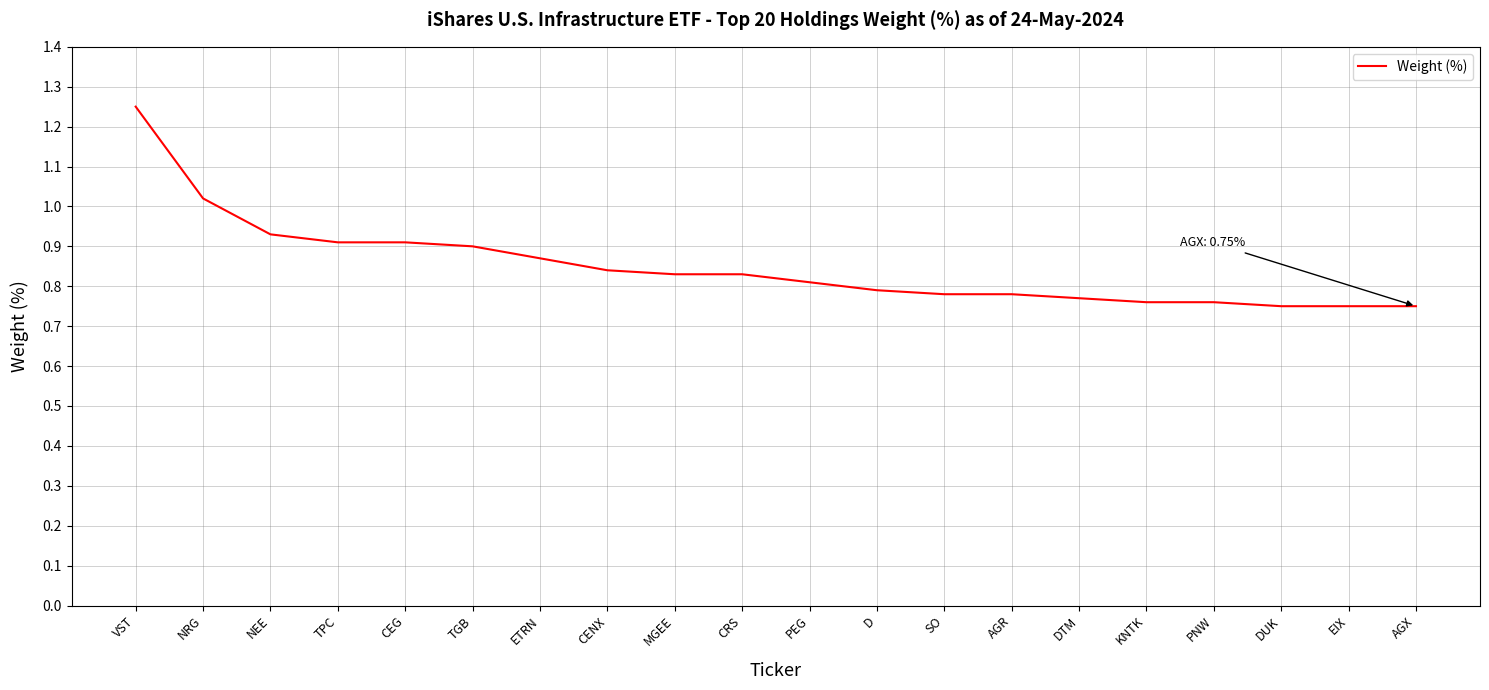

What is the difference between the maximum and minimum values?

0.5